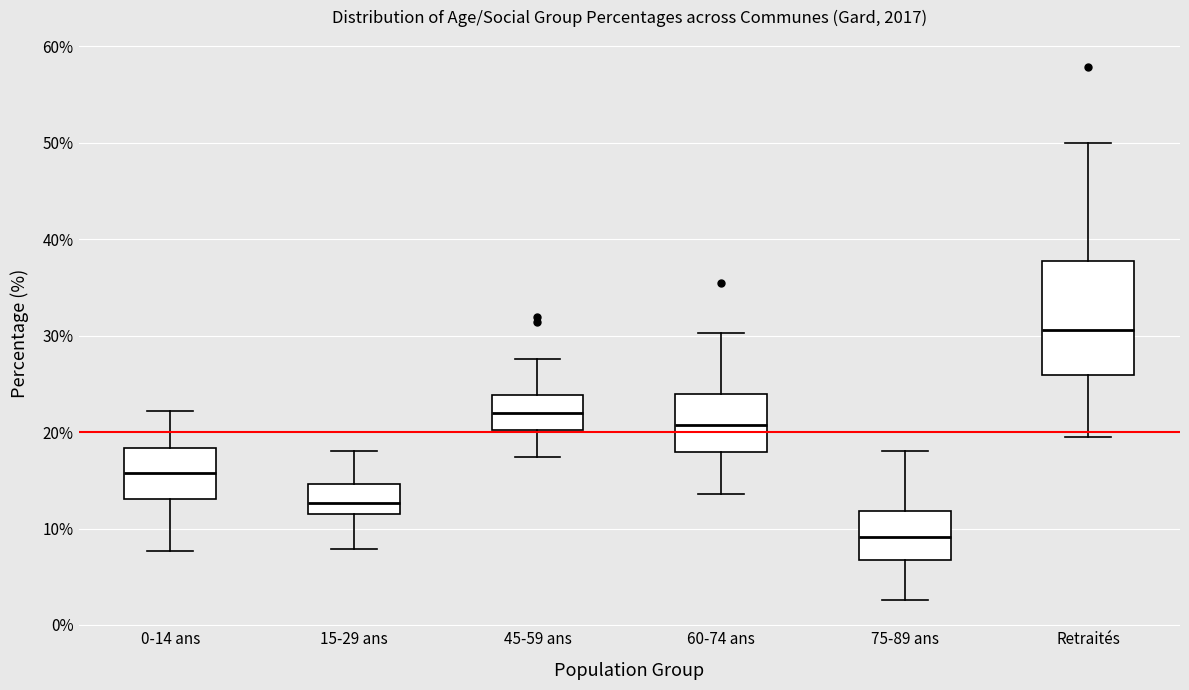

Which box is the tallest, from its lower edge to its upper edge?

Retraités